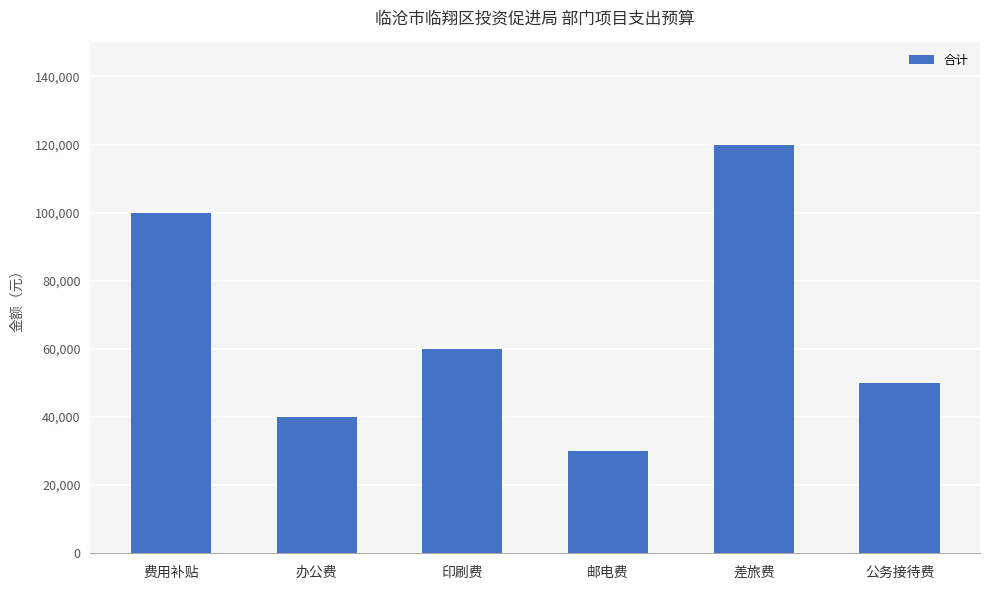

Rank the categories by value from lowest to highest.

邮电费, 办公费, 公务接待费, 印刷费, 费用补贴, 差旅费